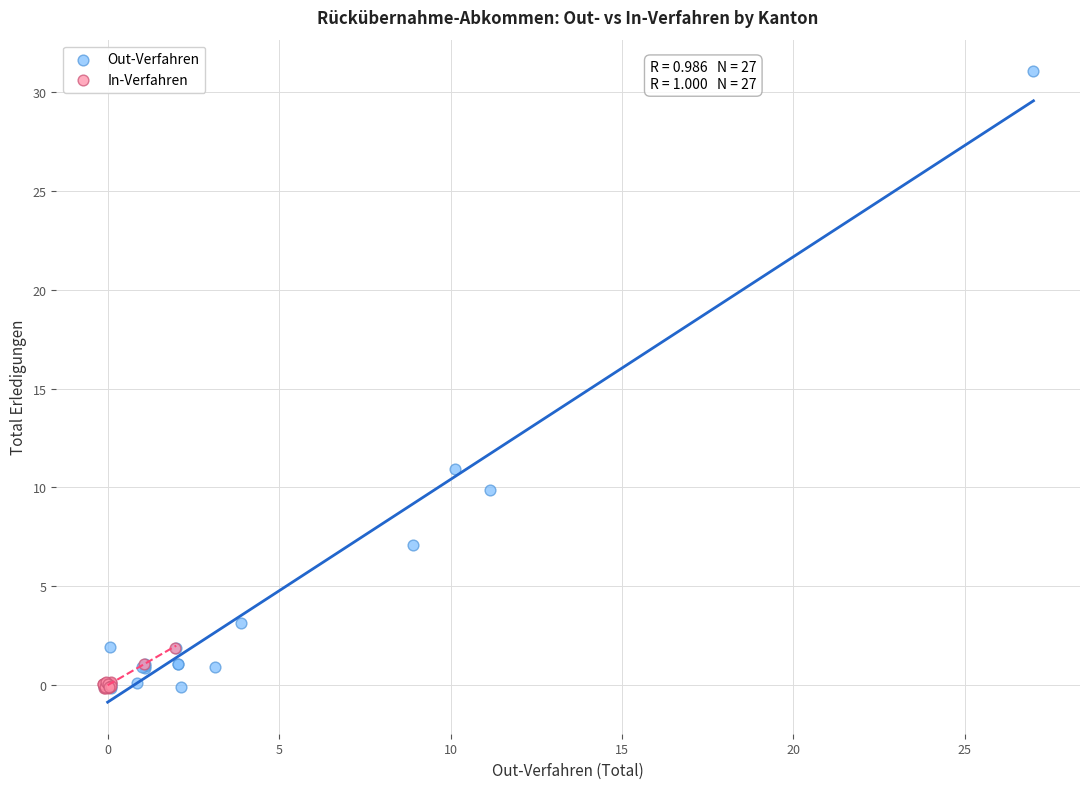

Which series reaches the maximum Y coordinate?

Out-Verfahren